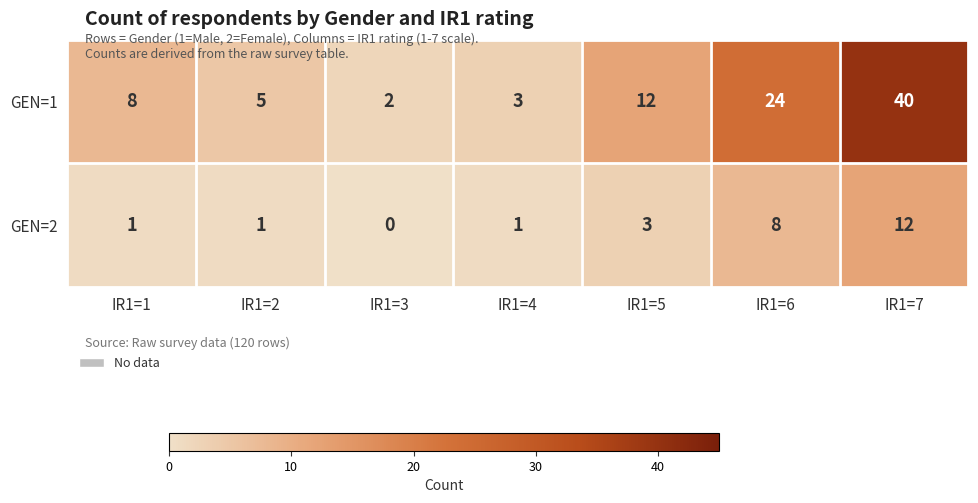

Read the GEN=1 value at IR1=5.

12